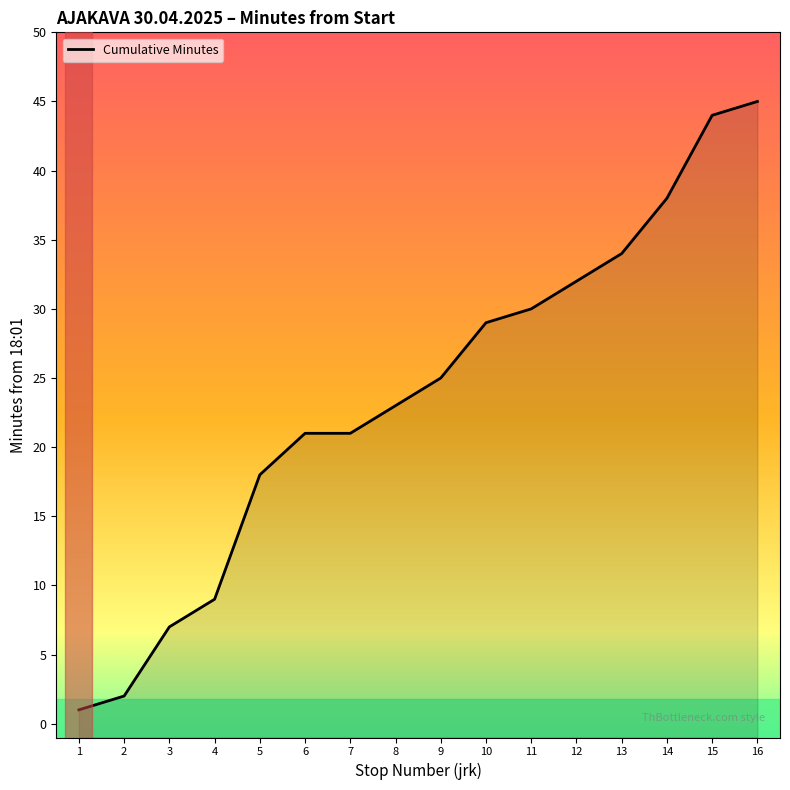

Reading left to right, what are all the values shown in this chart?

1	2	7	9	18	21	21	23	25	29	30	32	34	38	44	45